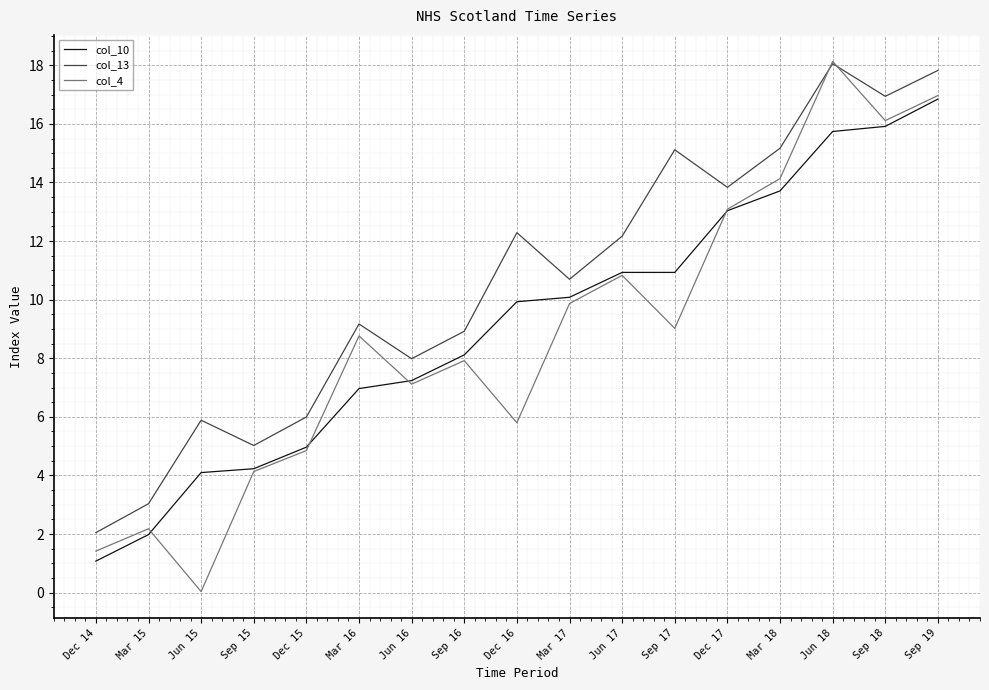

What is the maximum value shown in the chart?

18.1